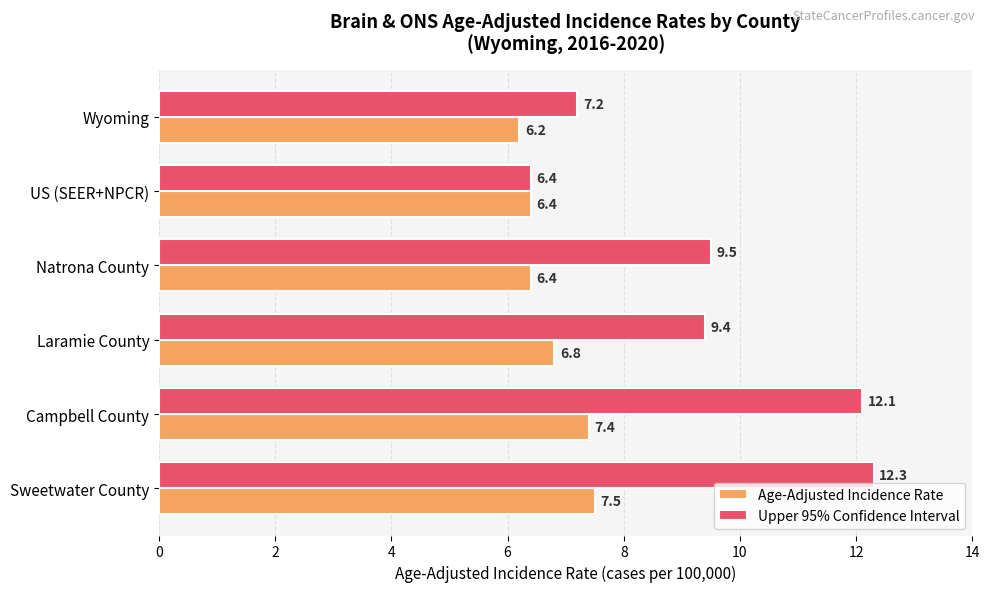

Is it true that Upper 95% Confidence Interval equals 9.5 at Natrona County?

True